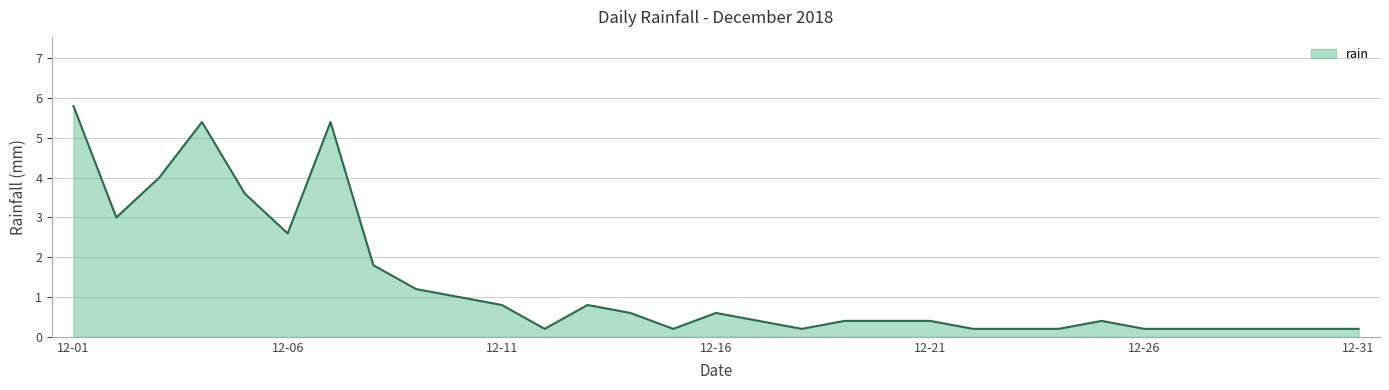

Does the chart have visible grid lines?

Yes